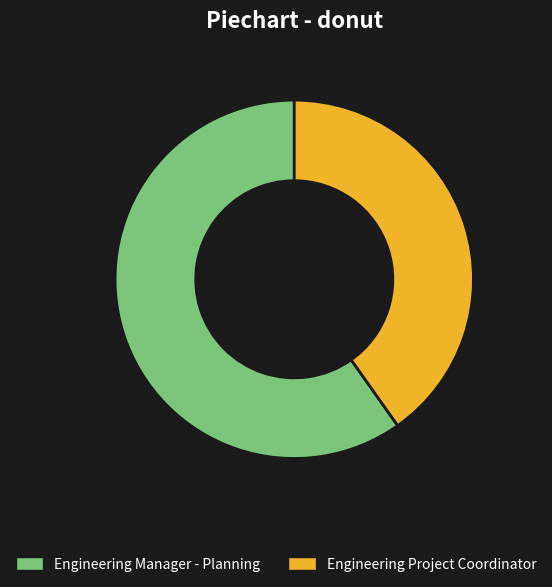

Count the number of slices in the pie.

2